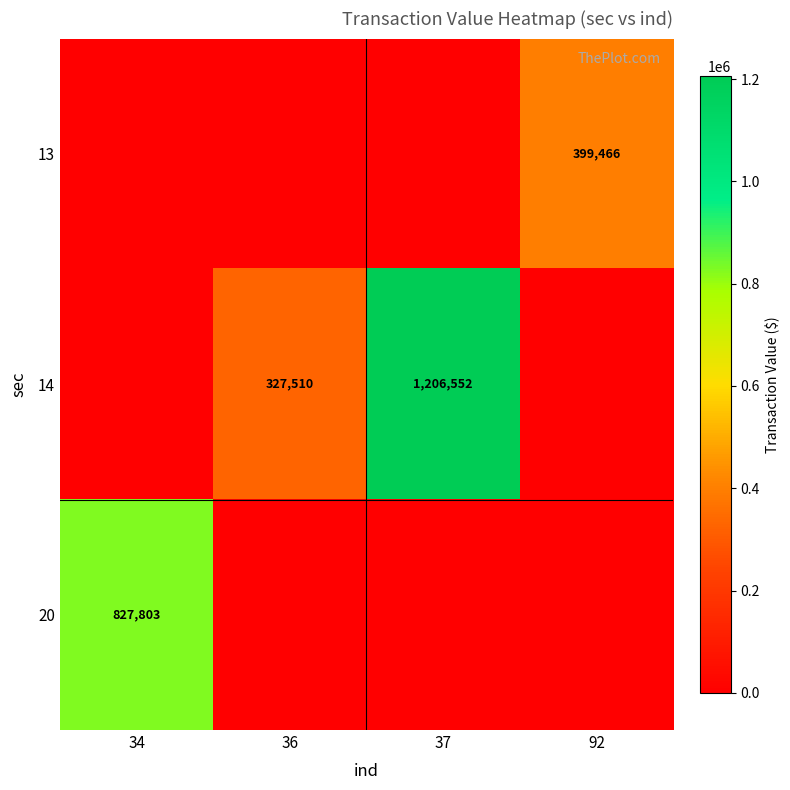

What is the sum of the 14 values at 36 and 37?

1534062